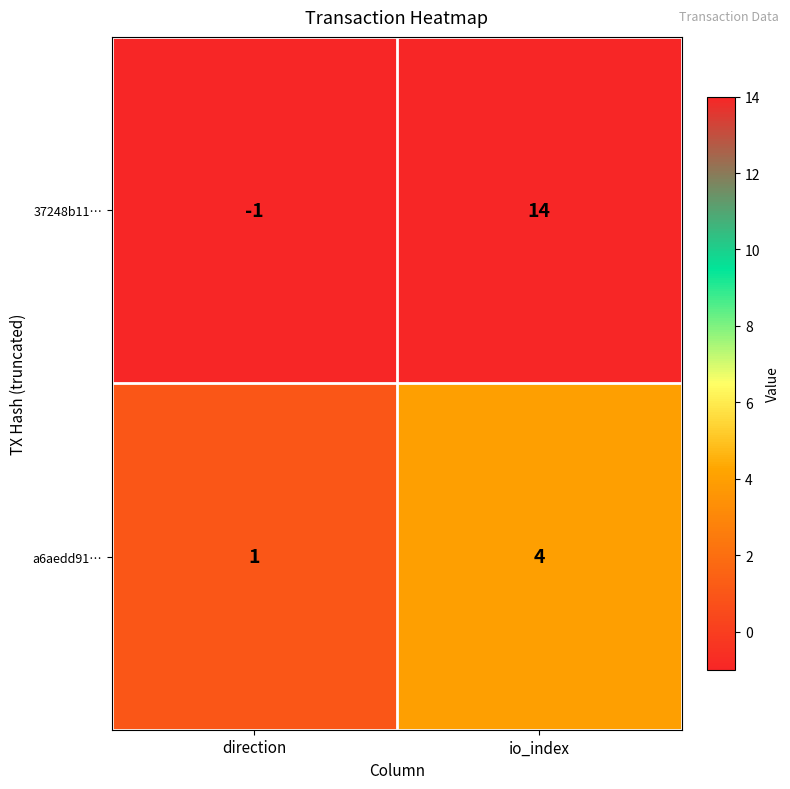

True or false: 37248b11… has a value of 14 at io_index.

True